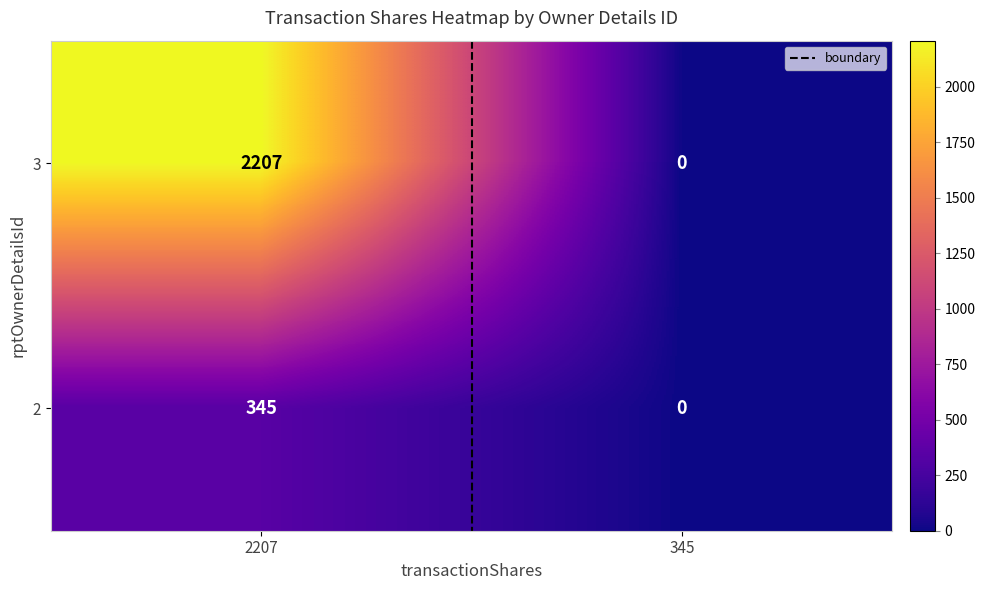

Which category has the highest value across all series?

2207